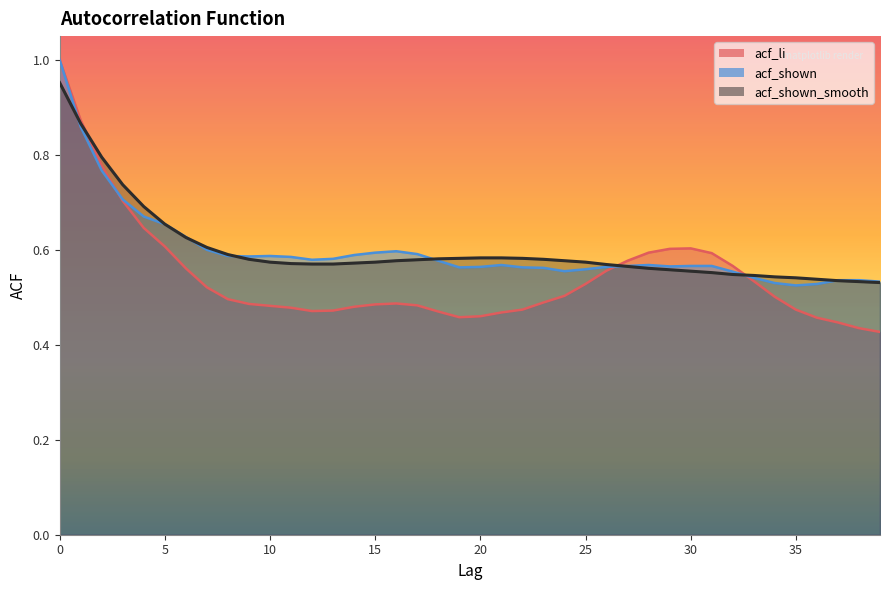

Reading left to right, what are all the values shown in this chart?

acf_li: 1.0	0.9	0.8	0.7	0.6	0.6	0.6	0.5	0.5	0.5	0.5	0.5	0.5	0.5	0.5	0.5	0.5	0.5	0.5	0.5	0.5	0.5	0.5	0.5	0.5	0.5	0.6	0.6	0.6	0.6	0.6	0.6	0.6	0.5	0.5	0.5	0.5	0.4	0.4	0.4
acf_shown: 1.0	0.9	0.8	0.7	0.7	0.7	0.6	0.6	0.6	0.6	0.6	0.6	0.6	0.6	0.6	0.6	0.6	0.6	0.6	0.6	0.6	0.6	0.6	0.6	0.6	0.6	0.6	0.6	0.6	0.6	0.6	0.6	0.6	0.5	0.5	0.5	0.5	0.5	0.5	0.5
acf_shown_smooth: 1.0	0.9	0.8	0.7	0.7	0.7	0.6	0.6	0.6	0.6	0.6	0.6	0.6	0.6	0.6	0.6	0.6	0.6	0.6	0.6	0.6	0.6	0.6	0.6	0.6	0.6	0.6	0.6	0.6	0.6	0.6	0.6	0.5	0.5	0.5	0.5	0.5	0.5	0.5	0.5